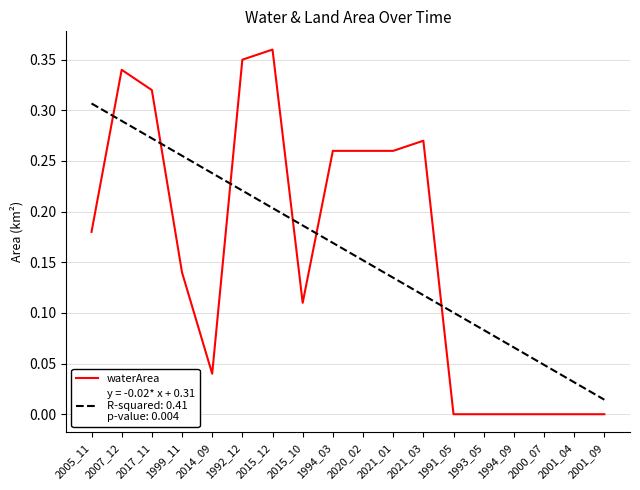

Count the number of categories in the chart.

18